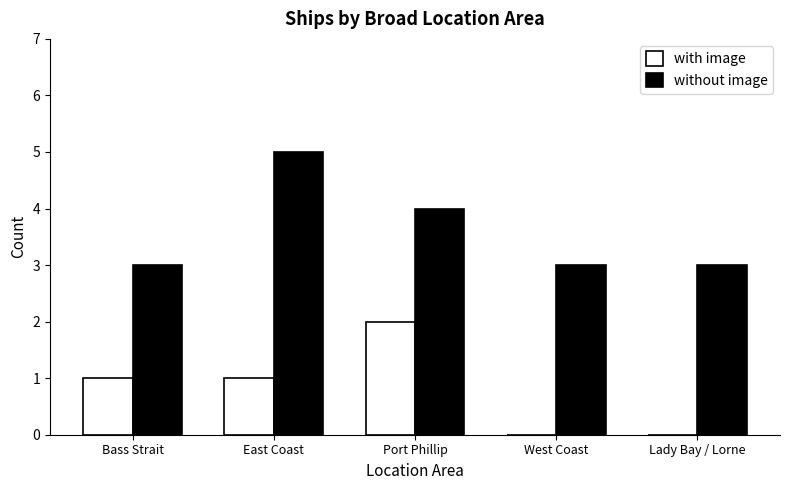

Between Port Phillip and Lady Bay / Lorne, which series saw the biggest shift?

with image